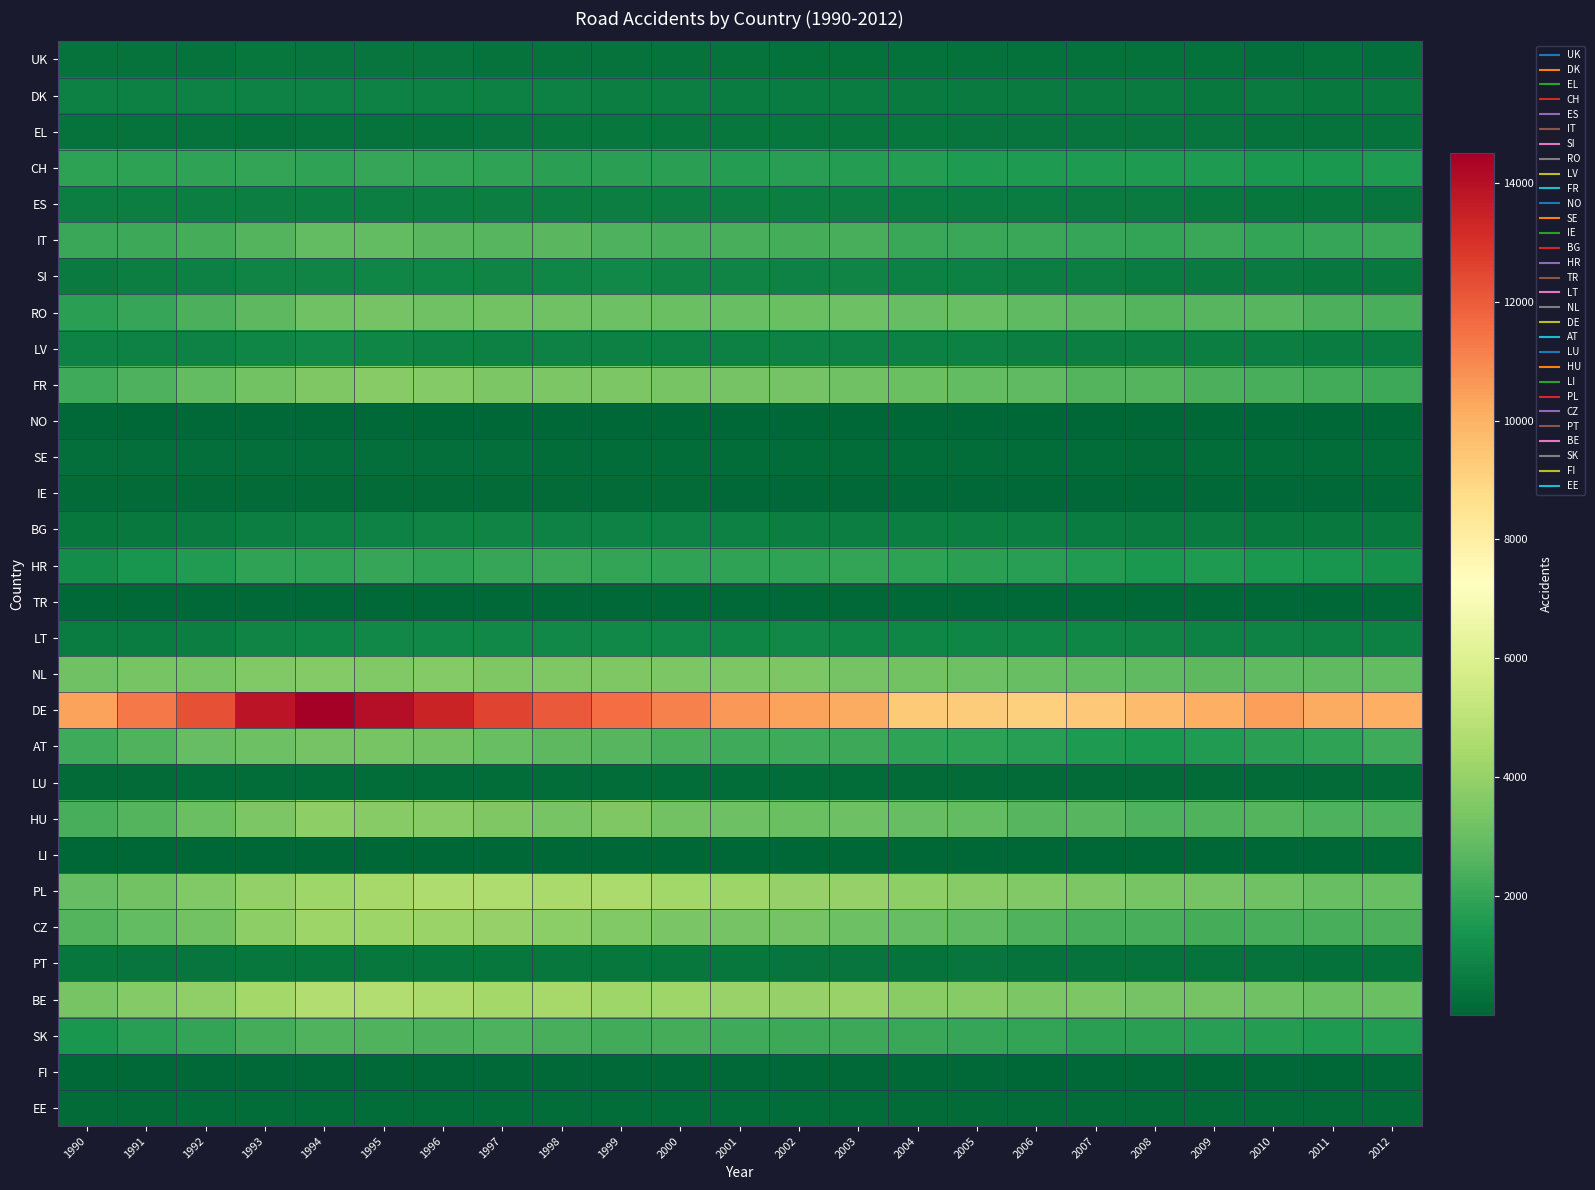

Reading left to right, transcribe all the data shown in this chart.

UK: 1990=361	1991=363	1992=357	1993=459	1994=430	1995=424	1996=400	1997=385	1998=376	1999=364	2000=370	2001=363	2002=342	2003=324	2004=323	2005=297	2006=291	2007=290	2008=289	2009=318	2010=278	2011=287	2012=264
DK: 1990=755	1991=781	1992=801	1993=828	1994=802	1995=813	1996=767	1997=755	1998=750	1999=720	2000=708	2001=673	2002=678	2003=665	2004=616	2005=606	2006=584	2007=577	2008=597	2009=549	2010=572	2011=562	2012=566
EL: 1990=350	1991=350	1992=348	1993=330	1994=366	1995=363	1996=394	1997=415	1998=469	1999=493	2000=511	2001=509	2002=511	2003=480	2004=468	2005=440	2006=419	2007=439	2008=423	2009=401	2010=391	2011=365	2012=349
CH: 1990=1872	1991=1819	1992=1876	1993=1959	1994=1903	1995=1986	1996=1962	1997=1899	1998=1795	1999=1762	2000=1763	2001=1694	2002=1730	2003=1677	2004=1649	2005=1580	2006=1585	2007=1570	2008=1539	2009=1587	2010=1516	2011=1489	2012=1554
ES: 1990=729	1991=722	1992=683	1993=717	1994=716	1995=708	1996=724	1997=710	1998=725	1999=710	2000=687	2001=692	2002=702	2003=712	2004=677	2005=669	2006=627	2007=621	2008=575	2009=538	2010=499	2011=461	2012=426
IT: 1990=2076	1991=2110	1992=2309	1993=2607	1994=2858	1995=2843	1996=2712	1997=2662	1998=2682	1999=2485	2000=2354	2001=2331	2002=2301	2003=2330	2004=2097	2005=2099	2006=2049	2007=2000	2008=1981	2009=2062	2010=1969	2011=1992	2012=2044
SI: 1990=601	1991=708	1992=741	1993=895	1994=907	1995=956	1996=910	1997=898	1998=943	1999=972	2000=876	2001=868	2002=831	2003=872	2004=785	2005=775	2006=710	2007=694	2008=629	2009=618	2010=574	2011=531	2012=553
RO: 1990=1790	1991=2042	1992=2394	1993=2762	1994=3174	1995=3264	1996=3130	1997=3225	1998=3127	1999=3118	2000=3048	2001=2989	2002=3054	2003=3087	2004=2931	2005=2962	2006=2826	2007=2703	2008=2608	2009=2644	2010=2621	2011=2412	2012=2364
LV: 1990=814	1991=812	1992=828	1993=916	1994=976	1995=910	1996=802	1997=784	1998=799	1999=768	2000=753	2001=771	2002=818	2003=814	2004=750	2005=787	2006=735	2007=733	2008=712	2009=685	2010=715	2011=660	2012=646
FR: 1990=2172	1991=2480	1992=2870	1993=3215	1994=3478	1995=3633	1996=3582	1997=3413	1998=3453	1999=3414	2000=3331	2001=3256	2002=3266	2003=3159	2004=3019	2005=2844	2006=2802	2007=2594	2008=2578	2009=2416	2010=2358	2011=2244	2012=2125
NO: 1990=61	1991=56	1992=62	1993=62	1994=63	1995=61	1996=52	1997=53	1998=48	1999=48	2000=49	2001=46	2002=45	2003=40	2004=40	2005=37	2006=36	2007=38	2008=36	2009=37	2010=37	2011=33	2012=38
SE: 1990=253	1991=251	1992=256	1993=262	1994=256	1995=263	1996=250	1997=239	1998=222	1999=222	2000=223	2001=216	2002=220	2003=201	2004=204	2005=195	2006=177	2007=182	2008=171	2009=190	2010=191	2011=184	2012=195
IE: 1990=151	1991=152	1992=158	1993=165	1994=137	1995=148	1996=137	1997=147	1998=141	1999=126	2000=134	2001=111	2002=100	2003=96	2004=98	2005=87	2006=78	2007=95	2008=75	2009=84	2010=84	2011=80	2012=70
BG: 1990=481	1991=542	1992=604	1993=708	1994=782	1995=829	1996=862	1997=875	1998=836	1999=803	2000=810	2001=756	2002=730	2003=715	2004=702	2005=712	2006=687	2007=666	2008=615	2009=572	2010=542	2011=519	2012=519
HR: 1990=1189	1991=1396	1992=1601	1993=1874	1994=1919	1995=1986	1996=1929	1997=2018	1998=2095	1999=1968	2000=1917	2001=1906	2002=1881	2003=1948	2004=1852	2005=1785	2006=1717	2007=1621	2008=1529	2009=1543	2010=1509	2011=1370	2012=1282
TR: 1990=73	1991=73	1992=73	1993=72	1994=72	1995=71	1996=68	1997=69	1998=69	1999=69	2000=67	2001=68	2002=69	2003=71	2004=72	2005=73	2006=74	2007=75	2008=74	2009=62	2010=60	2011=57	2012=61
LT: 1990=652	1991=675	1992=729	1993=882	1994=950	1995=1003	1996=991	1997=990	1998=1009	1999=977	2000=970	2001=933	2002=1015	2003=924	2004=934	2005=947	2006=923	2007=915	2008=870	2009=832	2010=807	2011=767	2012=757
NL: 1990=3165	1991=3319	1992=3327	1993=3564	1994=3591	1995=3529	1996=3608	1997=3504	1998=3475	1999=3504	2000=3420	2001=3412	2002=3419	2003=3277	2004=3208	2005=3106	2006=2979	2007=2874	2008=2799	2009=2723	2010=2787	2011=2813	2012=2862
DE: 1990=10418	1991=11296	1992=12242	1993=13847	1994=14506	1995=14028	1996=13406	1997=12542	1998=12037	1999=11565	2000=11128	2001=10620	2002=10386	2003=10165	2004=9320	2005=9238	2006=9152	2007=9354	2008=9733	2009=10044	2010=10467	2011=10164	2012=10047
AT: 1990=2203	1991=2539	1992=2899	1993=3116	1994=3277	1995=3311	1996=3203	1997=2949	1998=2725	1999=2616	2000=2350	2001=2203	2002=2162	2003=2126	2004=1874	2005=1824	2006=1719	2007=1562	2008=1530	2009=1636	2010=1785	2011=1878	2012=2174
LU: 1990=169	1991=168	1992=184	1993=184	1994=195	1995=200	1996=182	1997=213	1998=202	1999=184	2000=195	2001=193	2002=190	2003=205	2004=163	2005=162	2006=151	2007=141	2008=136	2009=144	2010=123	2011=137	2012=138
HU: 1990=2360	1991=2587	1992=3013	1993=3429	1994=3801	1995=3629	1996=3643	1997=3461	1998=3345	1999=3491	2000=3221	2001=3100	2002=3031	2003=3114	2004=2906	2005=2886	2006=2654	2007=2630	2008=2471	2009=2509	2010=2575	2011=2477	2012=2464
LI: 1990=6	1991=6	1992=6	1993=6	1994=13	1995=7	1996=10	1997=10	1998=8	1999=6	2000=12	2001=6	2002=8	2003=5	2004=6	2005=5	2006=5	2007=10	2008=6	2009=3	2010=5	2011=5	2012=7
PL: 1990=2897	1991=3226	1992=3526	1993=3958	1994=4251	1995=4374	1996=4643	1997=4644	1998=4453	1999=4498	2000=4299	2001=4168	2002=4018	2003=4002	2004=3810	2005=3680	2006=3531	2007=3456	2008=3344	2009=3259	2010=3170	2011=2993	2012=2949
CZ: 1990=2578	1991=2862	1992=3232	1993=3854	1994=4175	1995=4175	1996=4091	1997=3982	1998=3756	1999=3562	2000=3353	2001=3269	2002=3272	2003=3108	2004=2935	2005=2808	2006=2546	2007=2379	2008=2343	2009=2279	2010=2344	2011=2370	2012=2427
PT: 1990=462	1991=426	1992=440	1993=461	1994=459	1995=480	1996=477	1997=474	1998=486	1999=459	2000=457	2001=461	2002=435	2003=445	2004=395	2005=425	2006=386	2007=378	2008=371	2009=354	2010=348	2011=331	2012=315
BE: 1990=3298	1991=3628	1992=3891	1993=4340	1994=4650	1995=4669	1996=4486	1997=4319	1998=4367	1999=4223	2000=4206	2001=4047	2002=4008	2003=4036	2004=3726	2005=3683	2006=3417	2007=3414	2008=3233	2009=3247	2010=3125	2011=3044	2012=3054
SK: 1990=1459	1991=1712	1992=1974	1993=2312	1994=2518	1995=2544	1996=2412	1997=2444	1998=2326	1999=2224	2000=2285	2001=2206	2002=2140	2003=2111	2004=2075	2005=2002	2006=1966	2007=1805	2008=1800	2009=1725	2010=1690	2011=1545	2012=1591
FI: 1990=103	1991=97	1992=97	1993=100	1994=94	1995=94	1996=91	1997=90	1998=94	1999=86	2000=81	2001=79	2002=75	2003=74	2004=70	2005=66	2006=59	2007=60	2008=61	2009=59	2010=60	2011=56	2012=61
EE: 1990=167	1991=160	1992=176	1993=205	1994=219	1995=213	1996=219	1997=204	1998=224	1999=207	2000=221	2001=191	2002=200	2003=186	2004=168	2005=156	2006=148	2007=157	2008=141	2009=147	2010=142	2011=139	2012=133